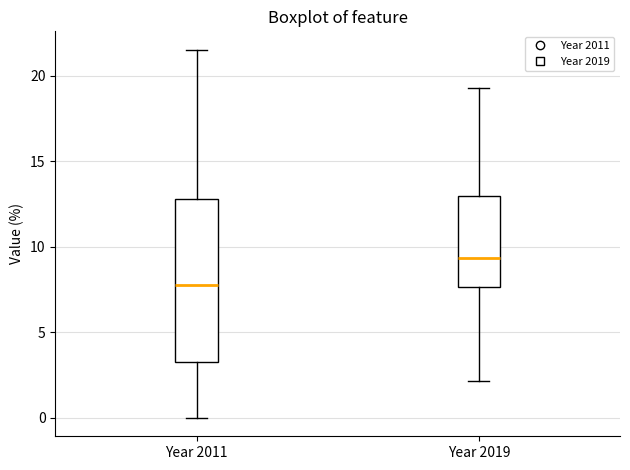

Reading left to right, transcribe this box plot: for each box, give where its median line is, the range the box spans, and where its two whiskers end, as read against the y-axis. The values are not printed on the chart, so give them approximately, as read against the axis.

Year 2011: median 8.0, box 3.5 to 13.0, whiskers 0.0 to 21.5
Year 2019: median 9.5, box 7.5 to 13.0, whiskers 2.0 to 19.5